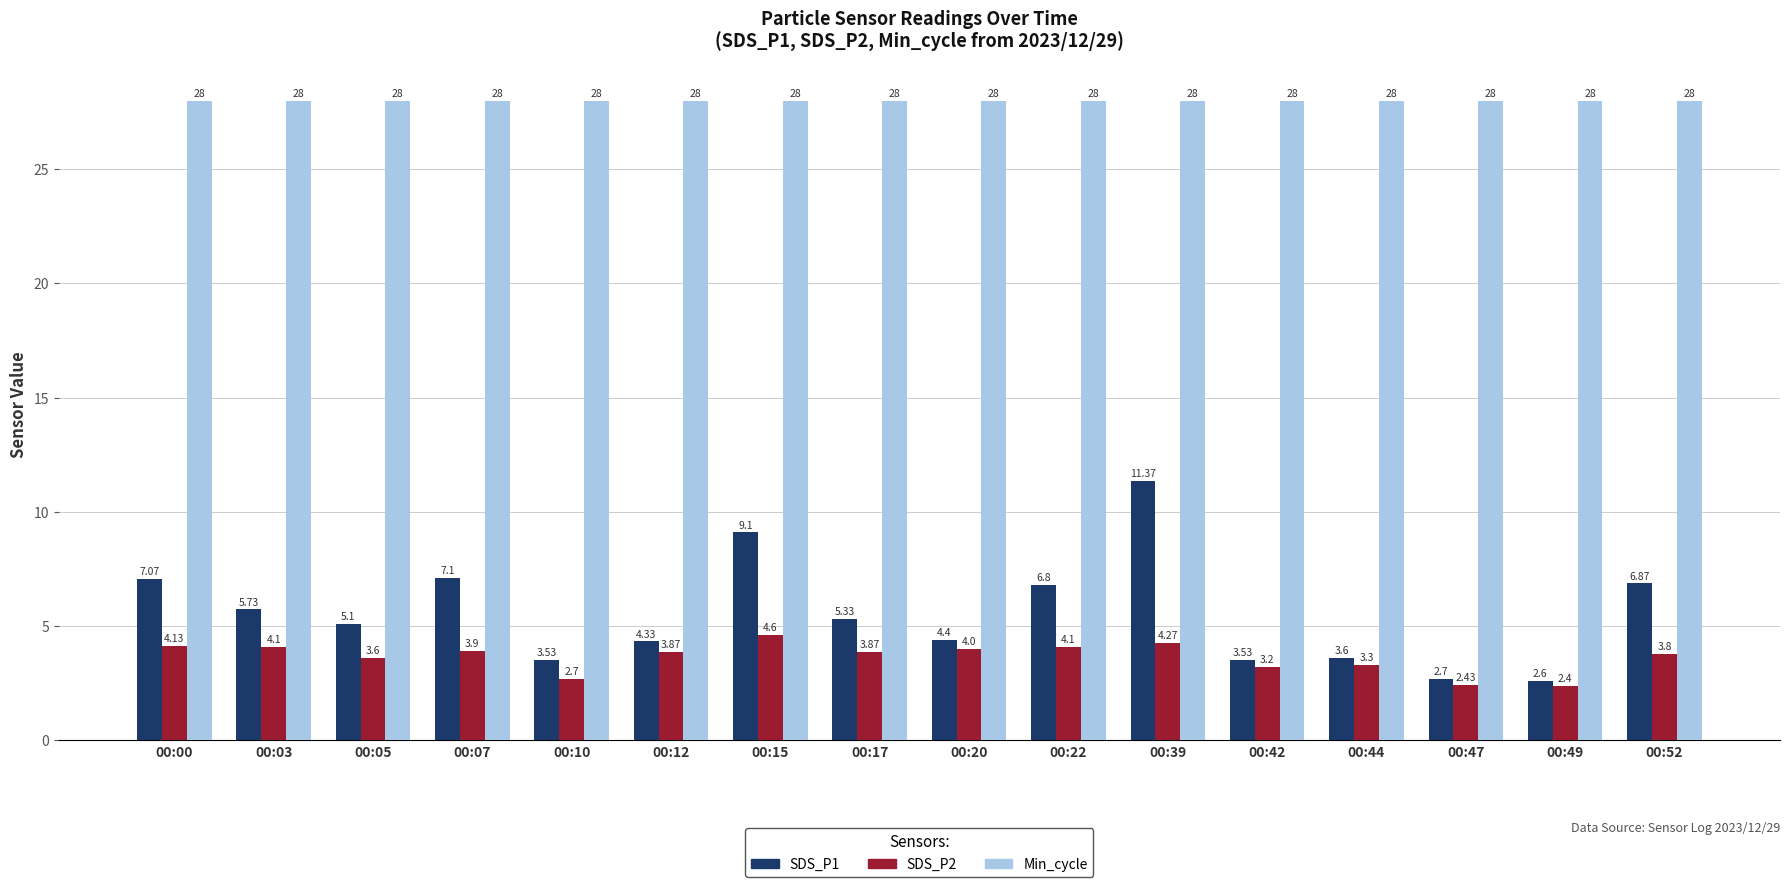

What is the highest value of the SDS_P2 series?

4.6